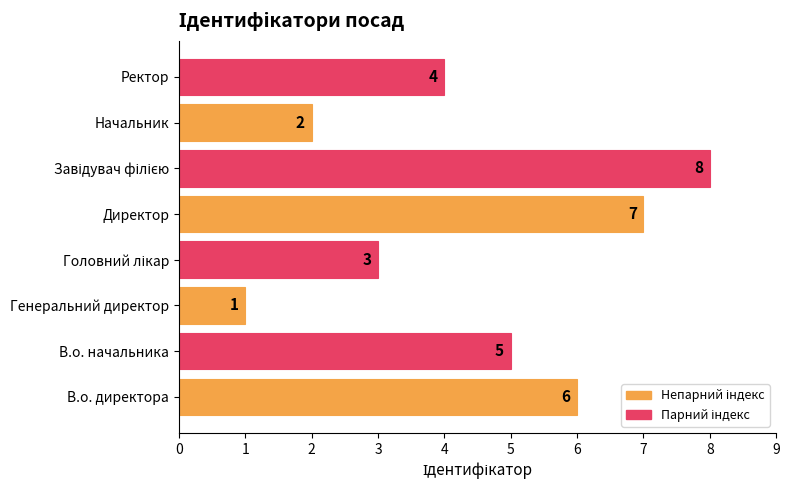

What is the minimum value shown in the chart?

1